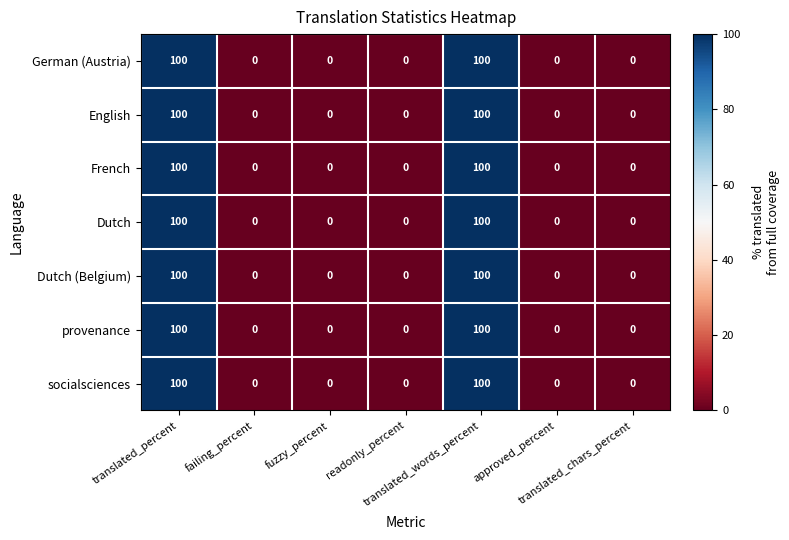

What is the average value of the Dutch (Belgium) series?

29